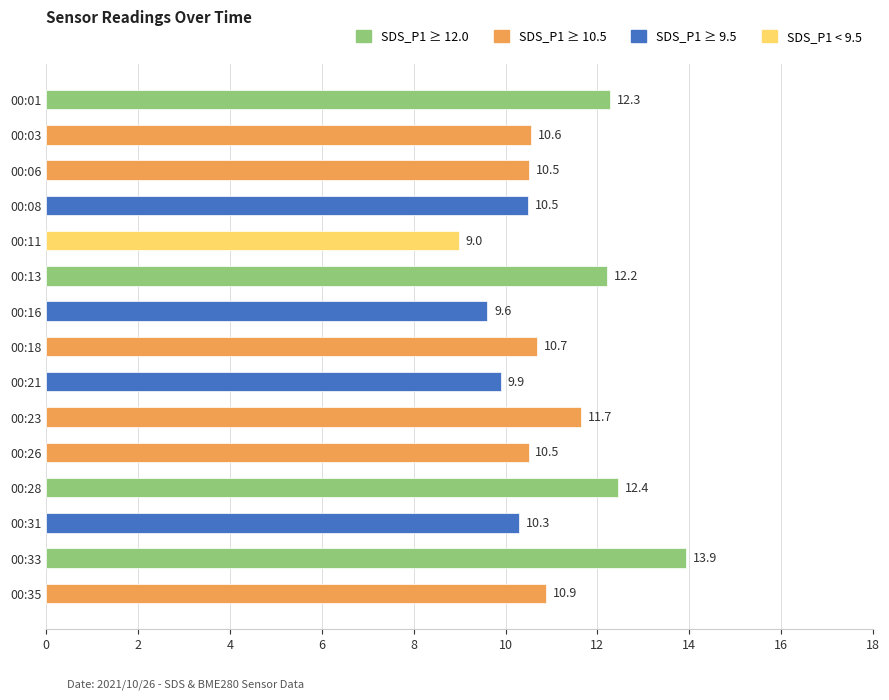

How many bars are there in total?

15